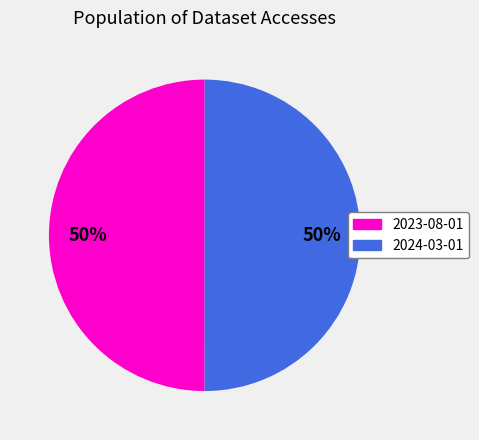

The 2024-03-01 slice represents 50% of the pie. True or false?

True